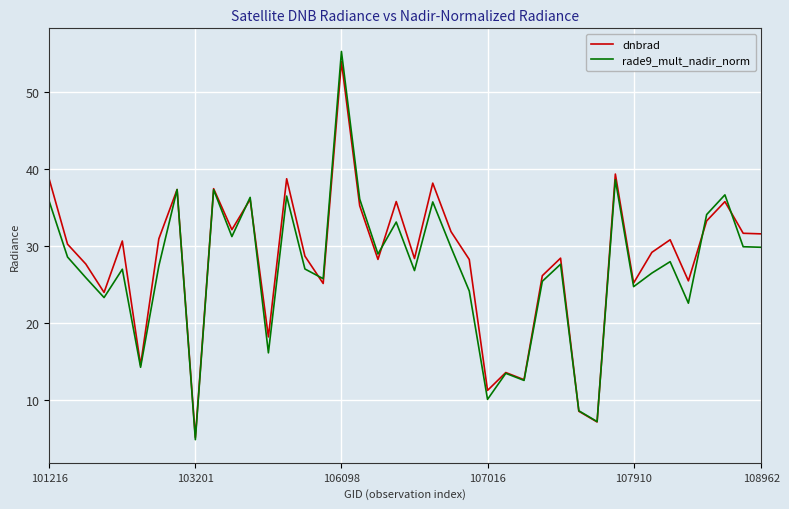

Which series has the largest range (max minus min)?

rade9_mult_nadir_norm